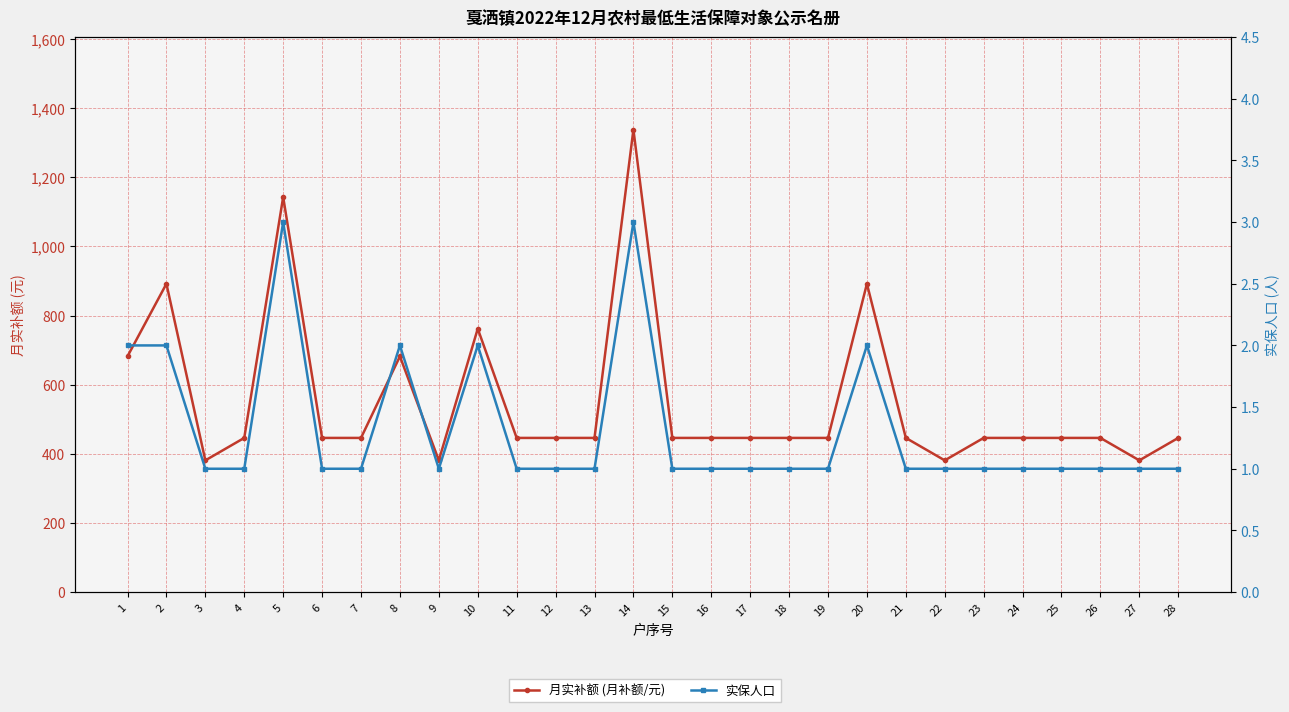

At which category is the sum across all series the highest?

14